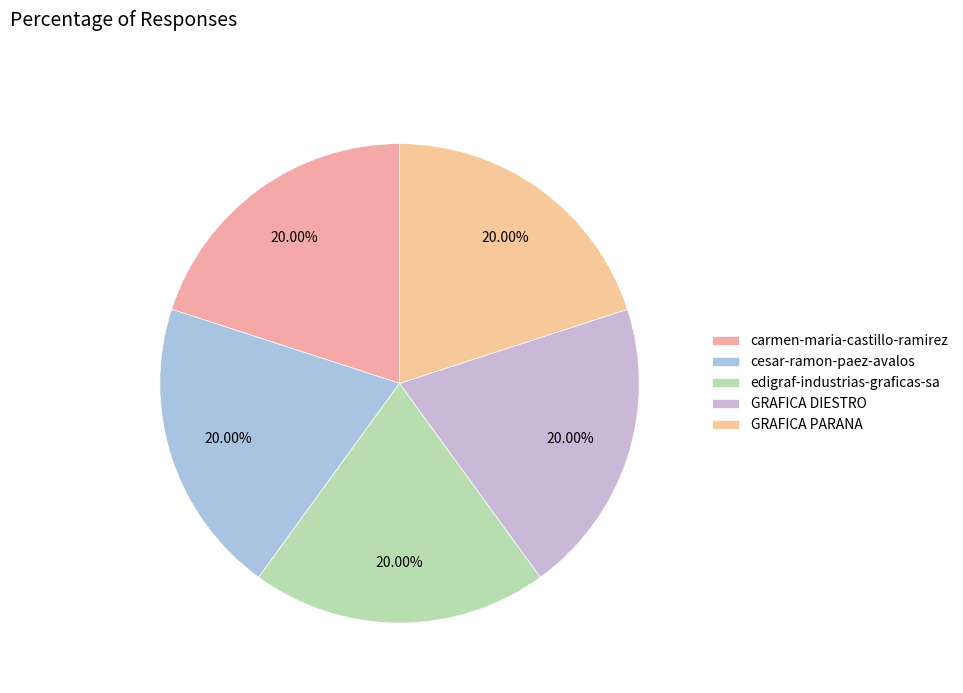

To the nearest percent, what is the average slice percentage?

20%